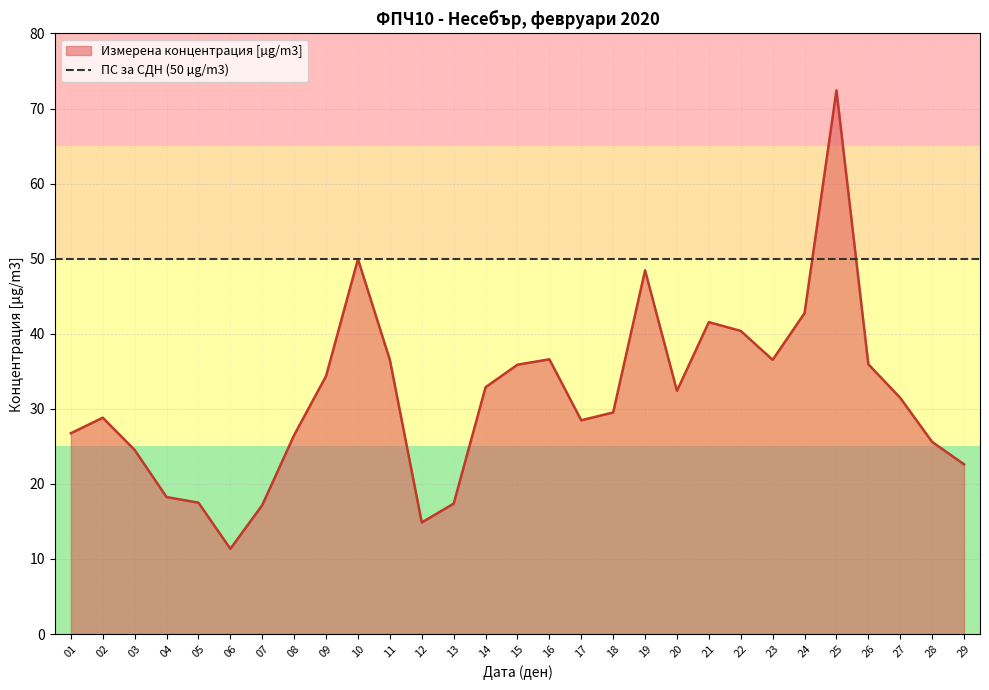

What is the difference between the maximum and minimum values?

61.1